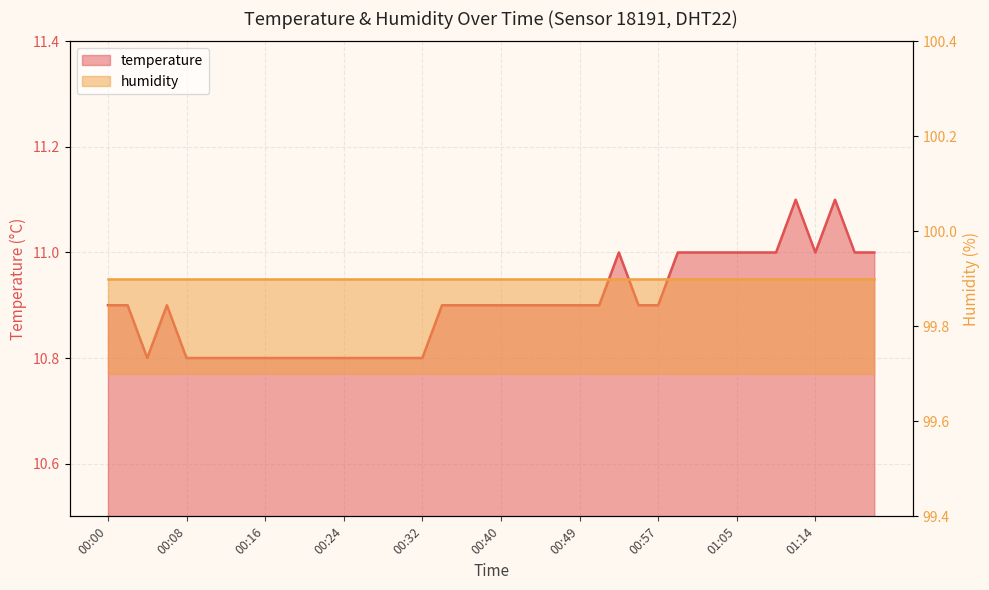

What is the value of the 40th point from the left?

11.0